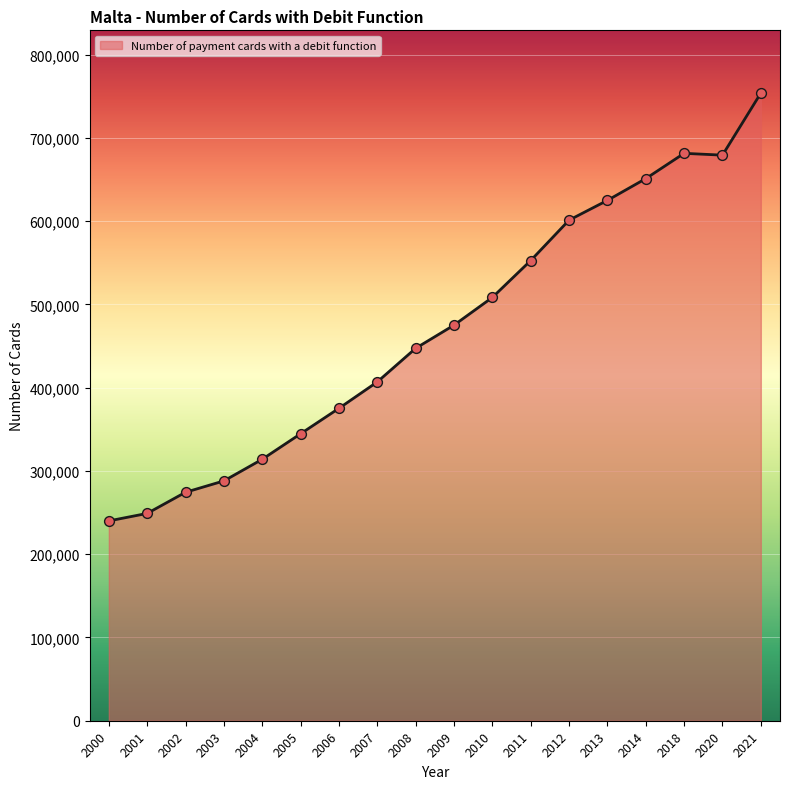

What is the ratio of the value at 2001 to the value at 2005?

0.7